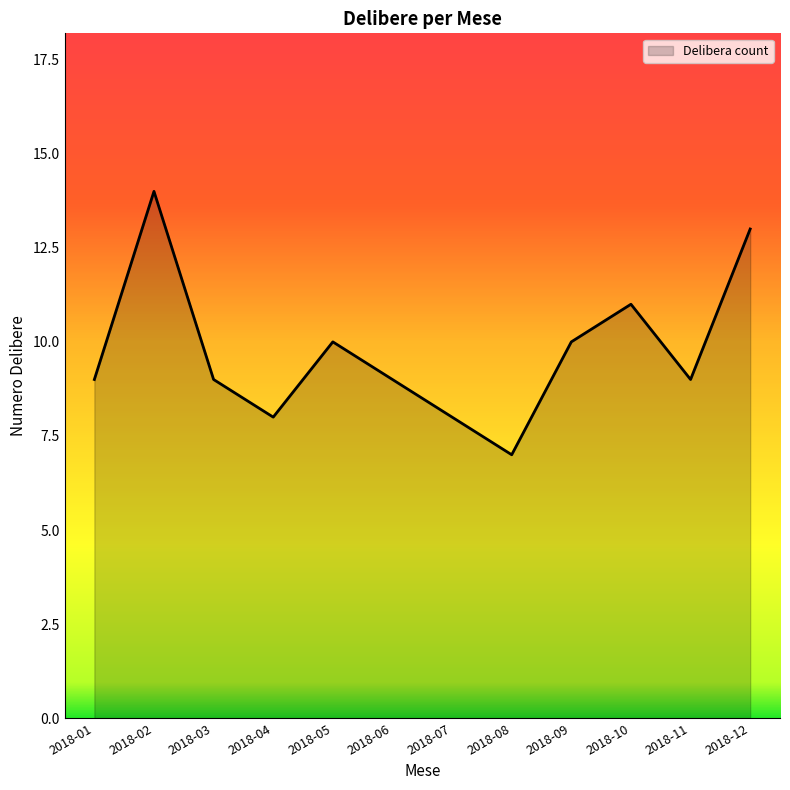

Is it true that the value at 2018-04 is 4?

False